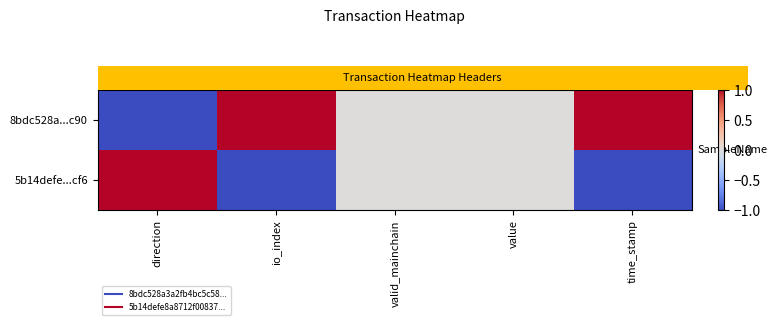

What is the spread (max minus min) of values at time_stamp?

2